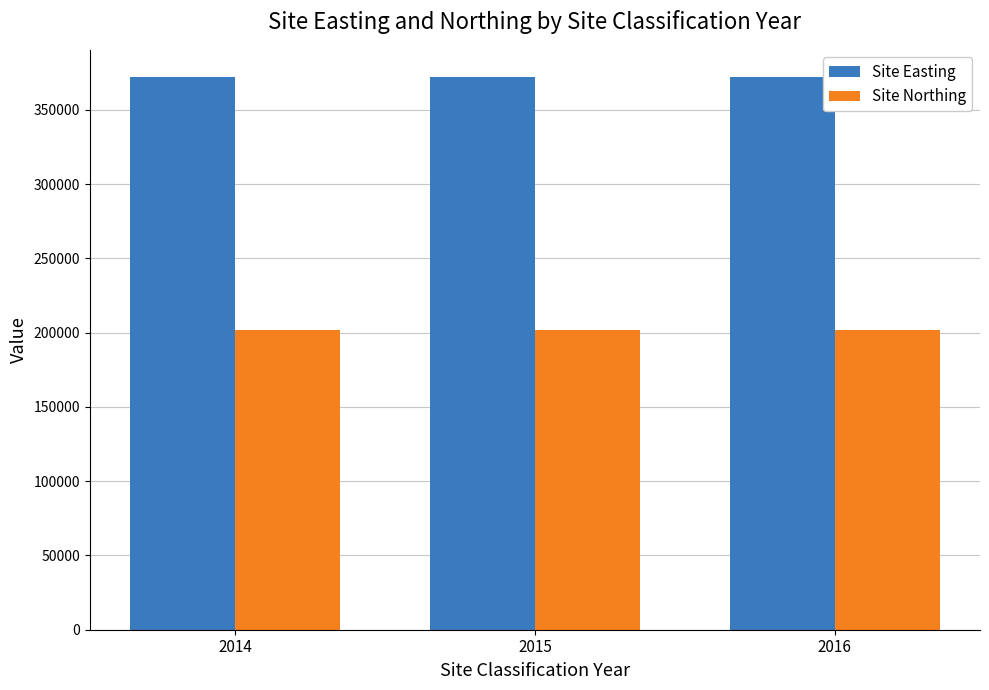

Which series has the largest total across all categories?

Site Easting